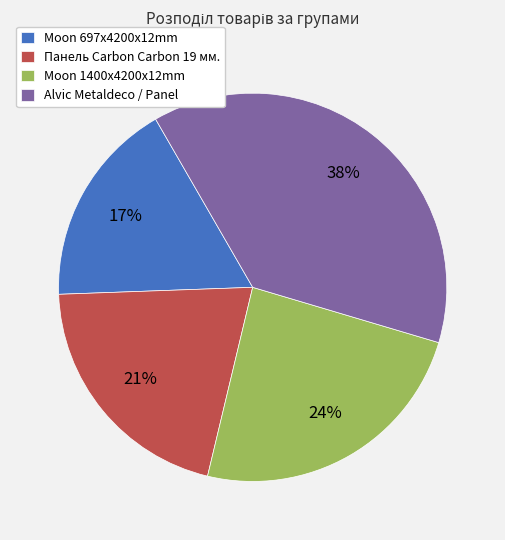

True or false: Moon 697x4200x12mm accounts for 17% of the total.

True